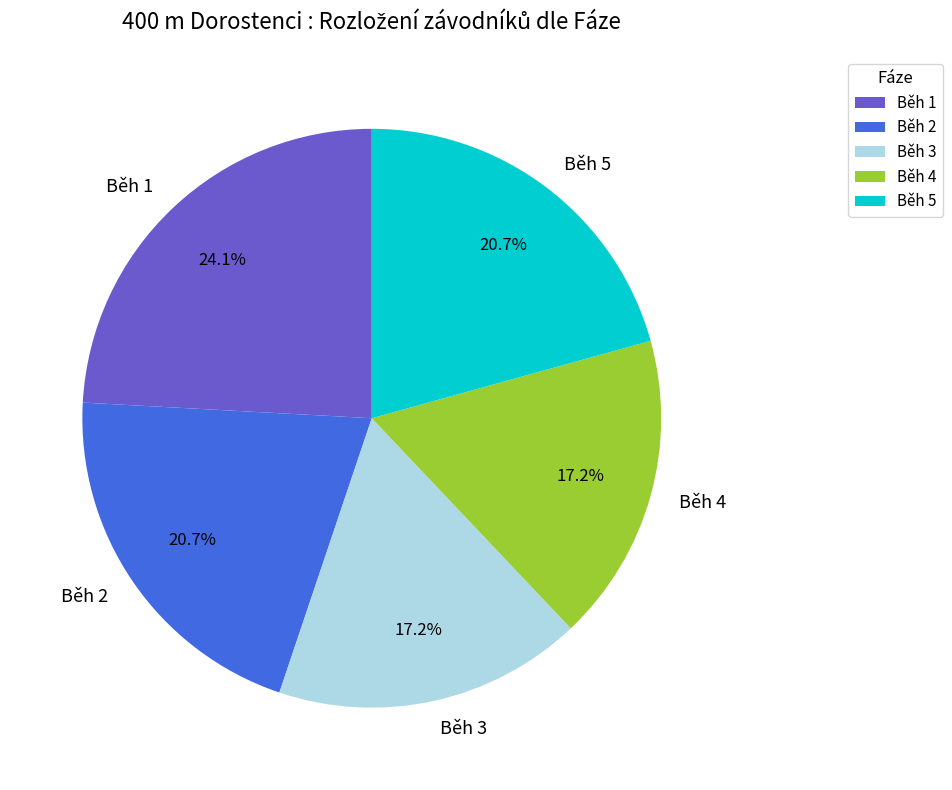

The Běh 3 slice represents 30% of the pie. True or false?

False